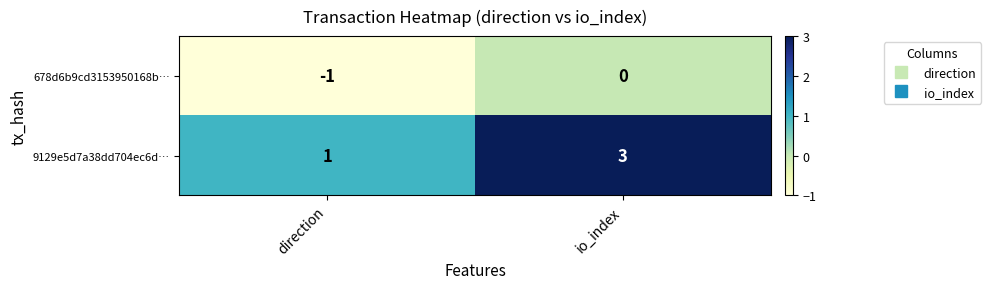

What is the spread (max minus min) of values at direction?

2